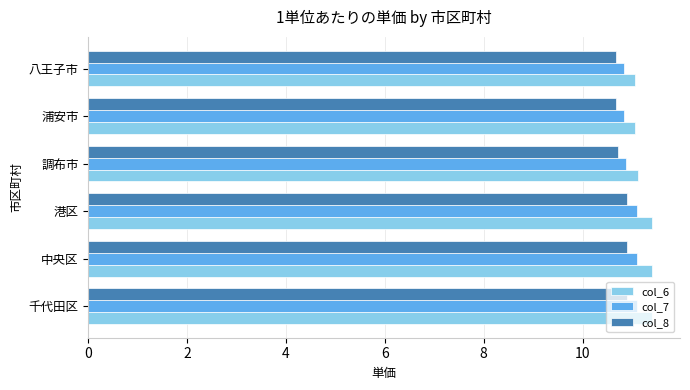

What is the lowest value of the col_7 series?

10.8